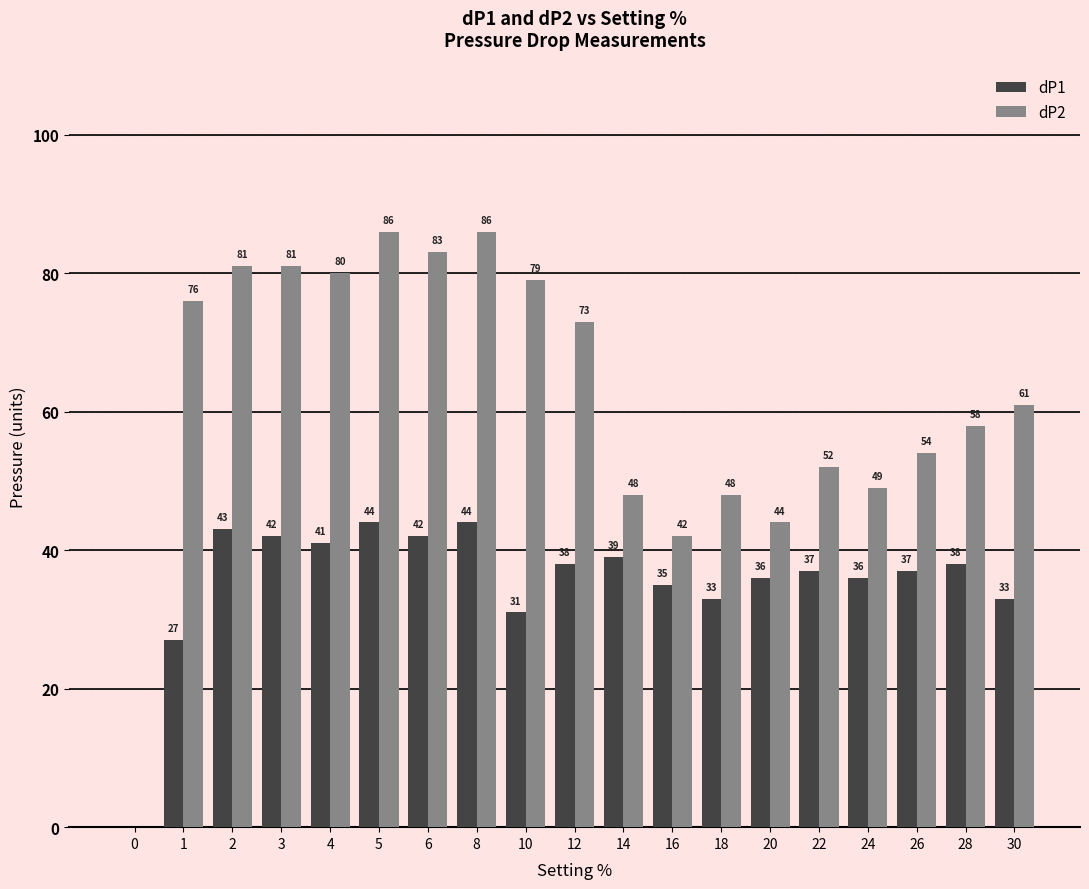

How many values in dP2 are above zero?

18